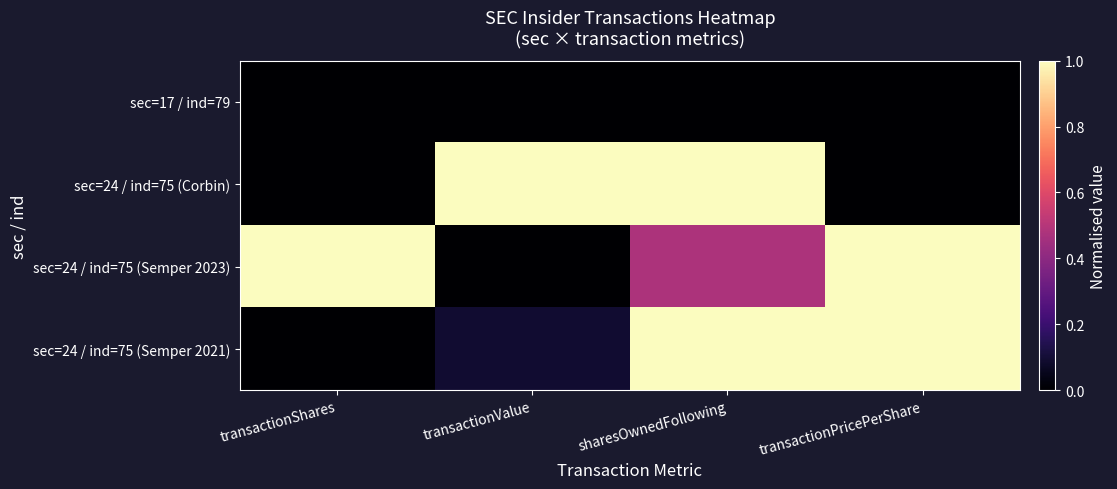

At how many categories does at least one series exceed 0?

4